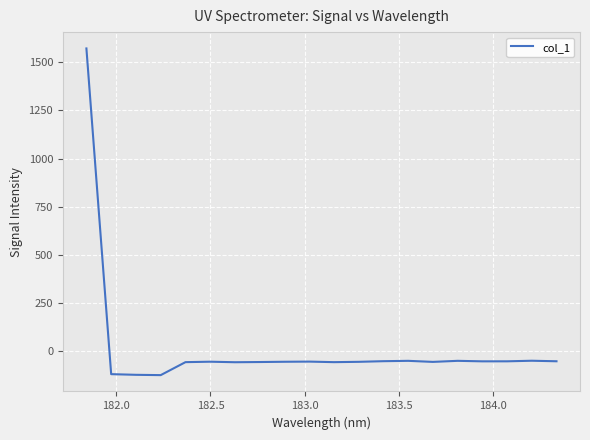

How many positive values are there?

1